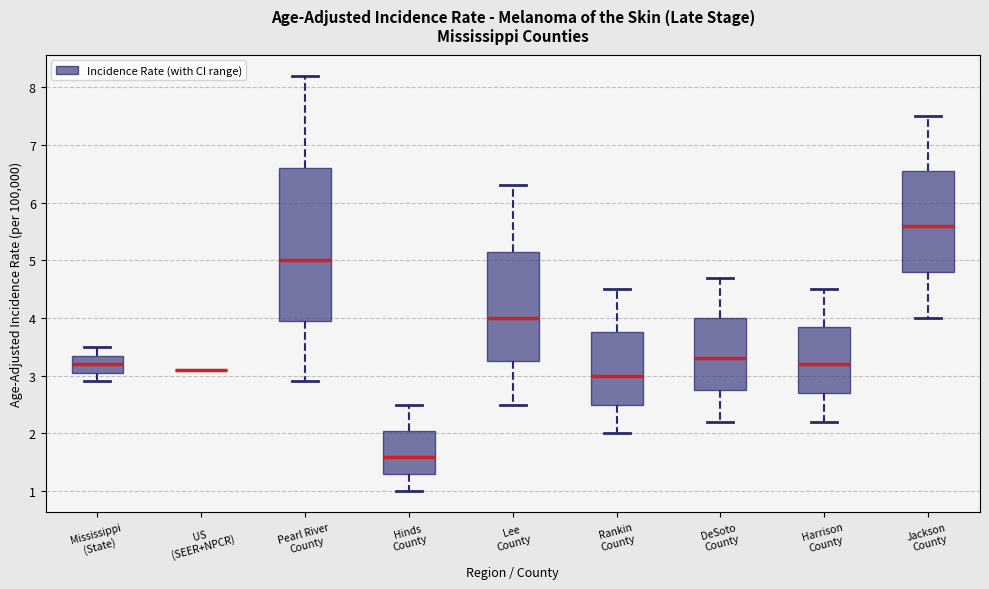

Reading left to right, transcribe this box plot: for each box, give where its median line is, the range the box spans, and where its two whiskers end, as read against the y-axis. The values are not printed on the chart, so give them approximately, as read against the axis.

Mississippi (State): median 3.2, box 3.1 to 3.4, whiskers 2.9 to 3.5
US (SEER+NPCR): box collapsed to a line at 3.1, whiskers 3.1 to 3.1
Pearl River County: median 5.0, box 4.0 to 6.6, whiskers 2.9 to 8.2
Hinds County: median 1.6, box 1.3 to 2.1, whiskers 1.0 to 2.5
Lee County: median 4.0, box 3.3 to 5.2, whiskers 2.5 to 6.3
Rankin County: median 3.0, box 2.5 to 3.8, whiskers 2.0 to 4.5
DeSoto County: median 3.3, box 2.8 to 4.0, whiskers 2.2 to 4.7
Harrison County: median 3.2, box 2.7 to 3.9, whiskers 2.2 to 4.5
Jackson County: median 5.6, box 4.8 to 6.6, whiskers 4.0 to 7.5